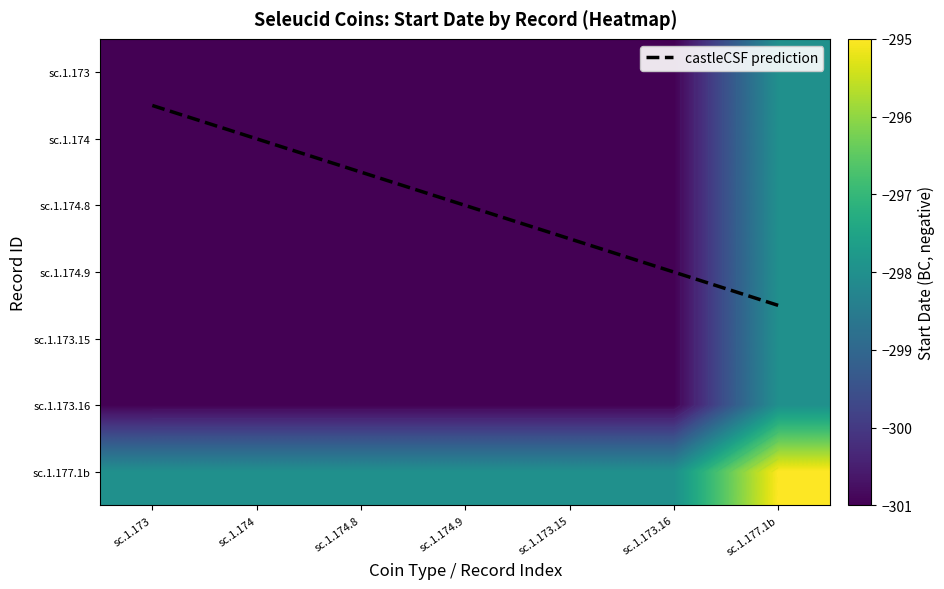

At sc.1.173, list the series in order from largest to smallest.

sc.1.177.1b, sc.1.173, sc.1.174, sc.1.174.8, sc.1.174.9, sc.1.173.15, sc.1.173.16